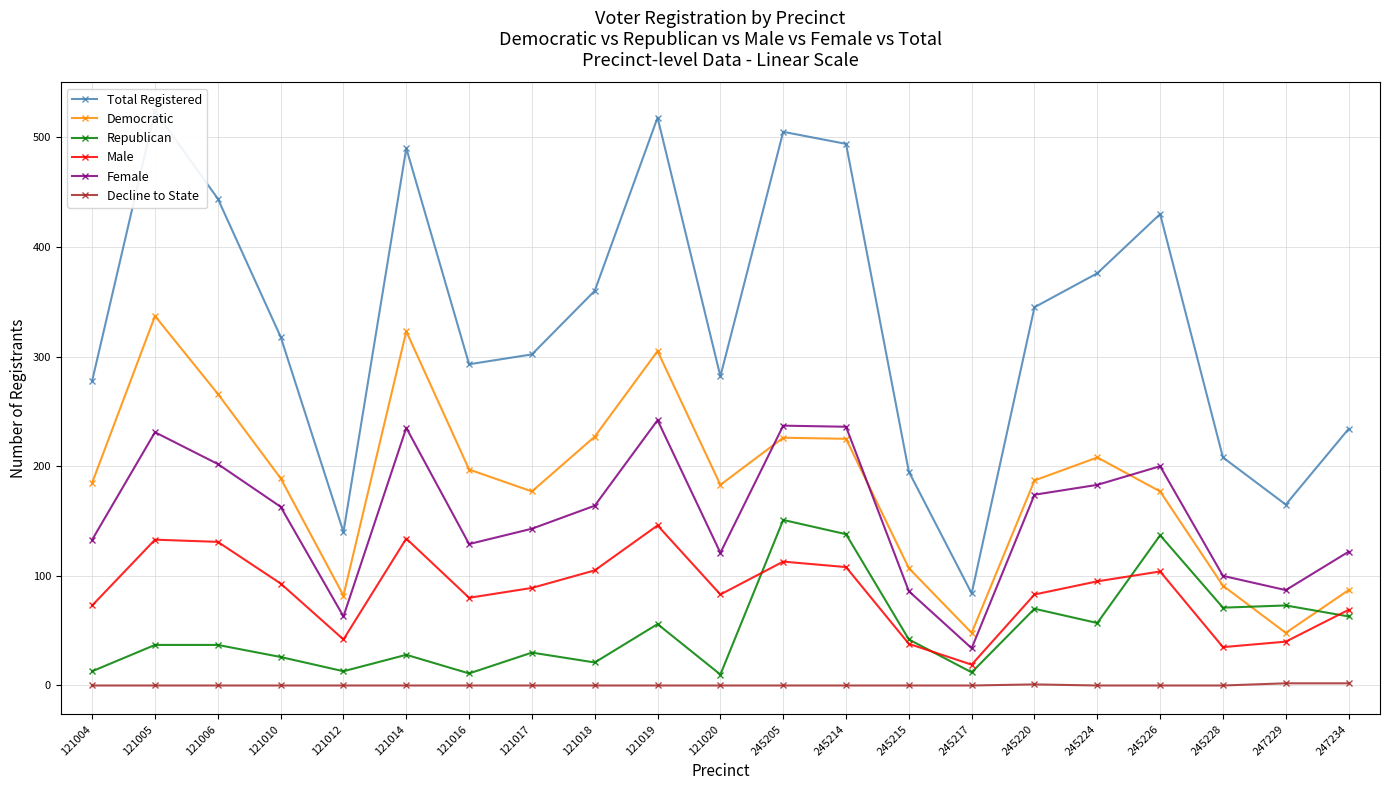

Reading right to left, list all the values displayed in this chart.

Total Registered: 247234=234	247229=165	245228=208	245226=430	245224=376	245220=345	245217=84	245215=195	245214=494	245205=505	121020=282	121019=518	121018=360	121017=302	121016=293	121014=490	121012=140	121010=318	121006=444	121005=524	121004=278
Democratic: 247234=87	247229=48	245228=91	245226=177	245224=208	245220=187	245217=48	245215=107	245214=225	245205=226	121020=183	121019=305	121018=227	121017=177	121016=197	121014=323	121012=82	121010=189	121006=266	121005=337	121004=185
Republican: 247234=63	247229=73	245228=71	245226=137	245224=57	245220=70	245217=12	245215=42	245214=138	245205=151	121020=10	121019=56	121018=21	121017=30	121016=11	121014=28	121012=13	121010=26	121006=37	121005=37	121004=13
Male: 247234=69	247229=40	245228=35	245226=104	245224=95	245220=83	245217=19	245215=38	245214=108	245205=113	121020=83	121019=146	121018=105	121017=89	121016=80	121014=134	121012=42	121010=93	121006=131	121005=133	121004=73
Female: 247234=122	247229=87	245228=100	245226=200	245224=183	245220=174	245217=34	245215=86	245214=236	245205=237	121020=121	121019=242	121018=164	121017=143	121016=129	121014=235	121012=63	121010=163	121006=202	121005=231	121004=133
Decline to State: 247234=2	247229=2	245228=0	245226=0	245224=0	245220=1	245217=0	245215=0	245214=0	245205=0	121020=0	121019=0	121018=0	121017=0	121016=0	121014=0	121012=0	121010=0	121006=0	121005=0	121004=0